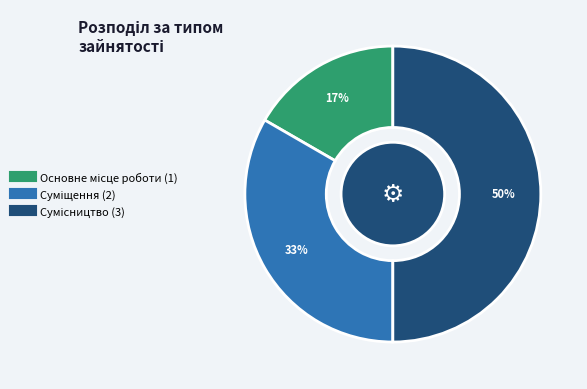

How many slices are in this pie chart?

3